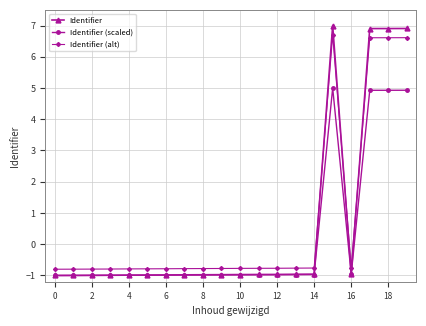

At how many categories does at least one series exceed 2?

4